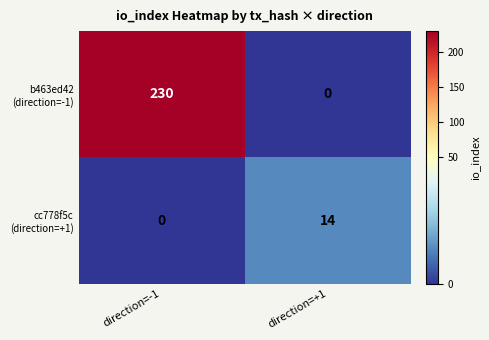

At how many categories does at least one series exceed 66?

1